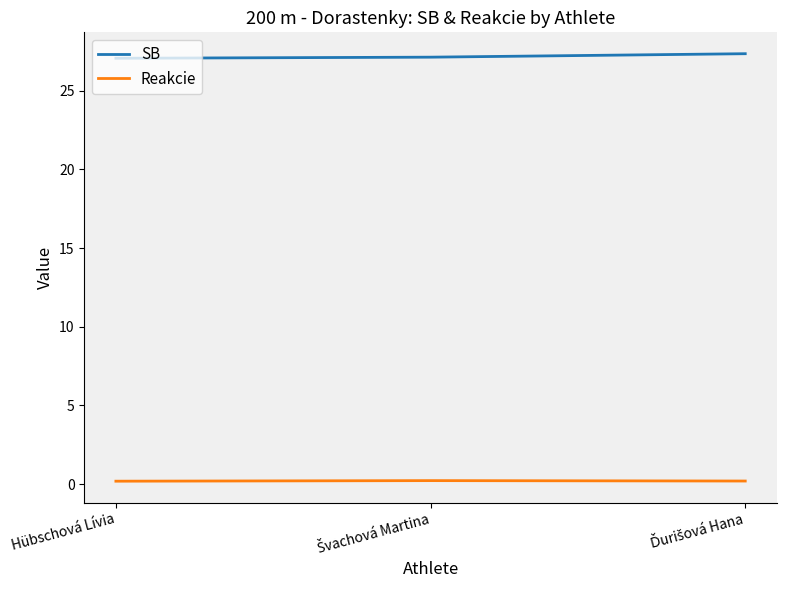

Rank the series by their maximum value, from lowest to highest.

Reakcie, SB